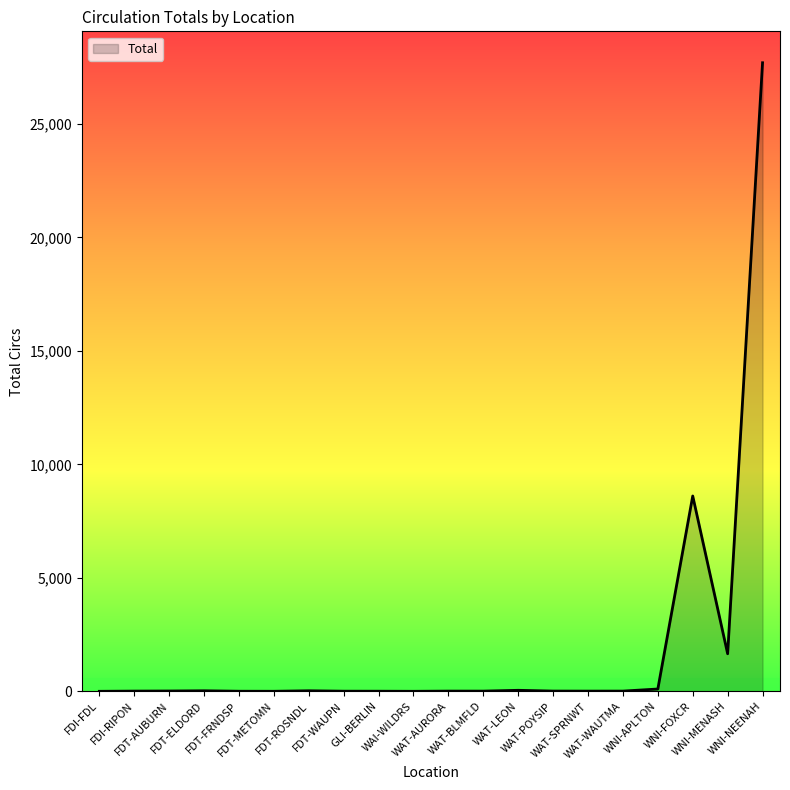

What is the maximum value shown in the chart?

27699